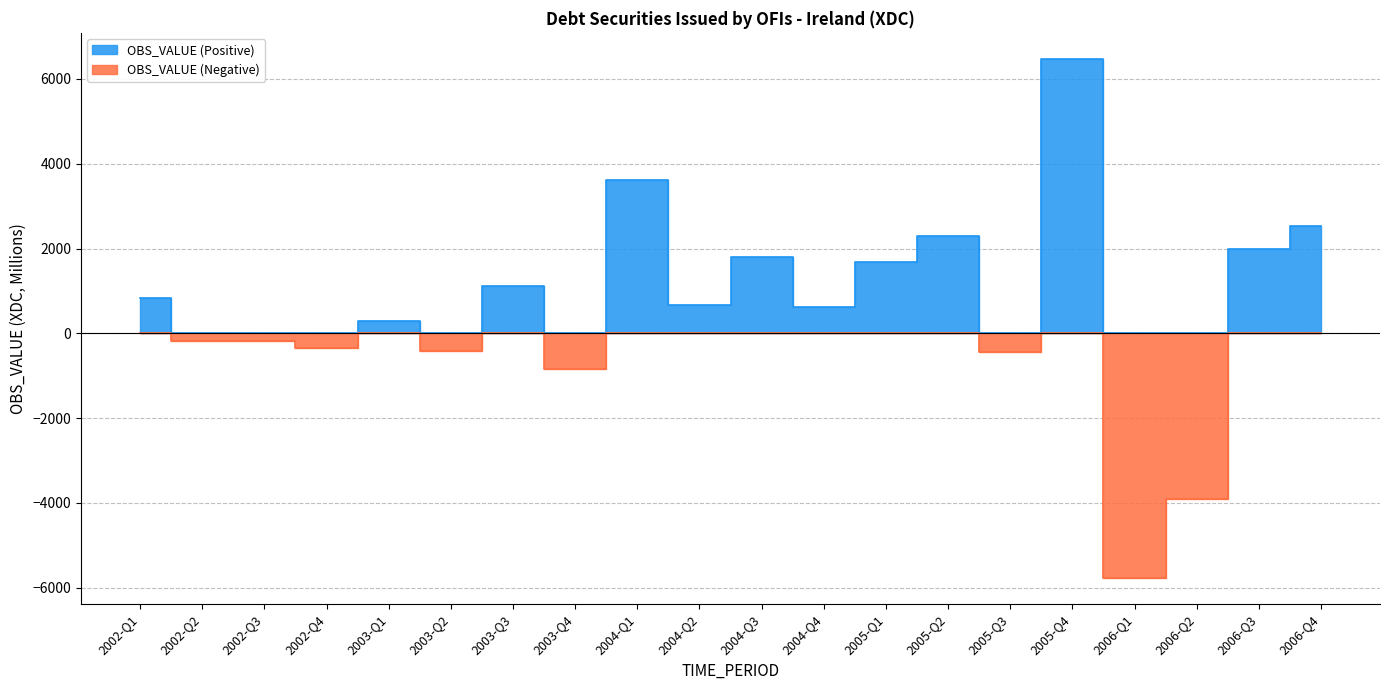

What position from the right is 2006-Q3?

2